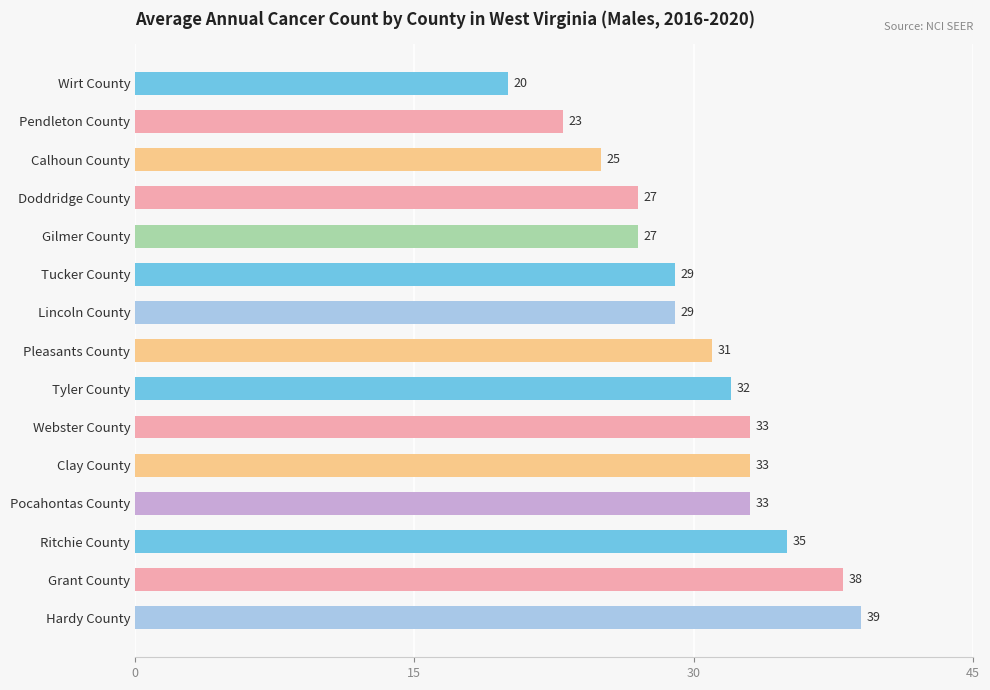

True or false: the data shows 44 at Pleasants County.

False